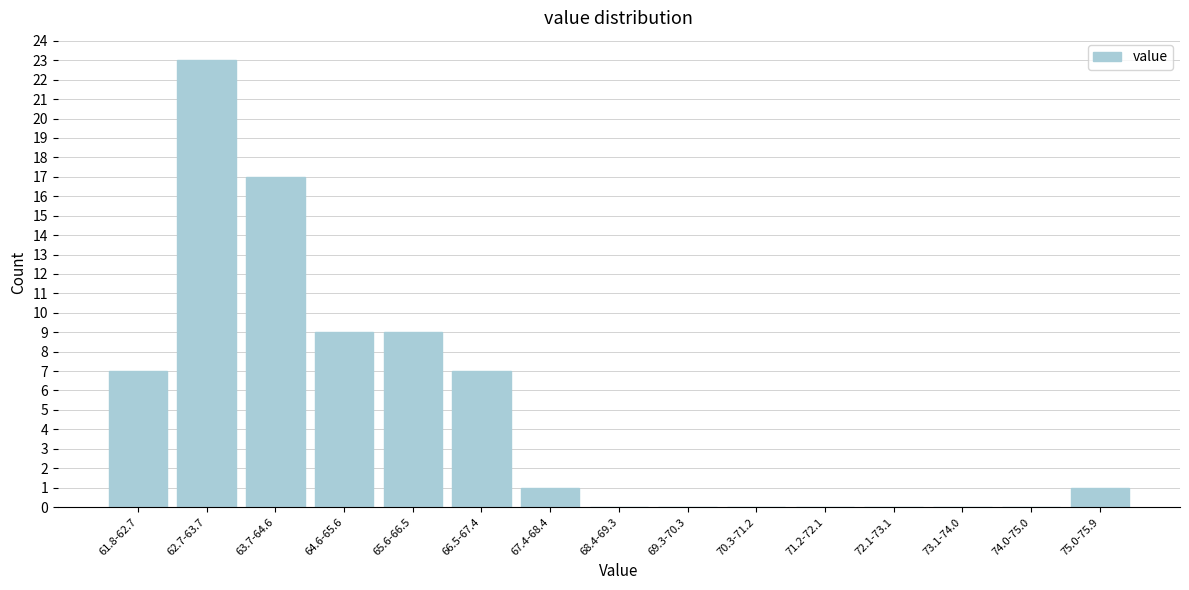

Reading right to left, what are all the values shown in this chart?

75.0-75.9=1	74.0-75.0=0	73.1-74.0=0	72.1-73.1=0	71.2-72.1=0	70.3-71.2=0	69.3-70.3=0	68.4-69.3=0	67.4-68.4=1	66.5-67.4=7	65.6-66.5=9	64.6-65.6=9	63.7-64.6=17	62.7-63.7=23	61.8-62.7=7